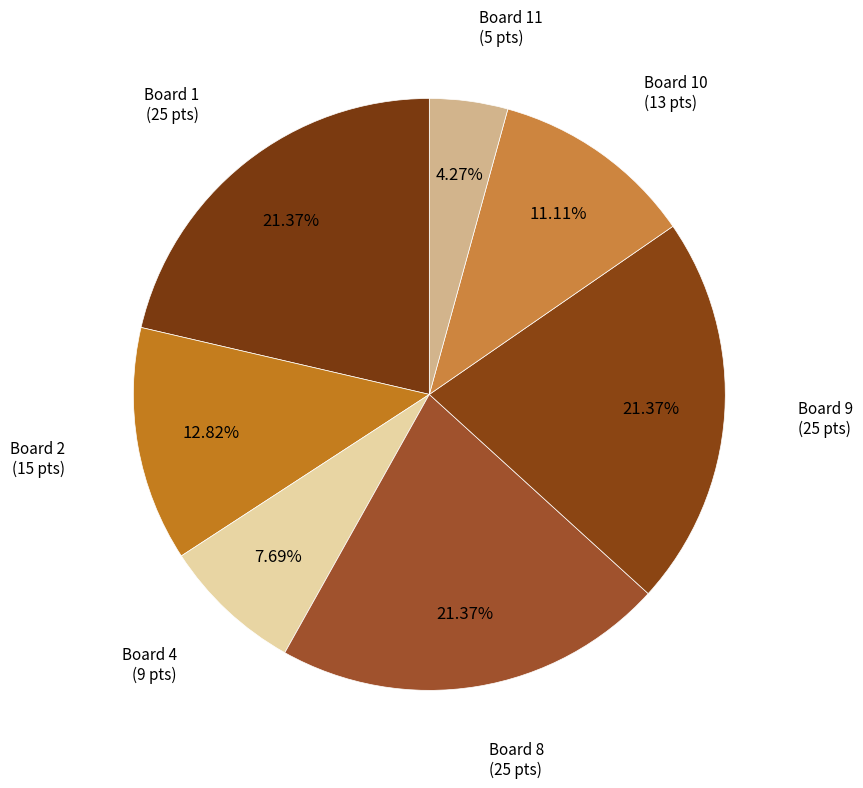

How many slices are in this pie chart?

7